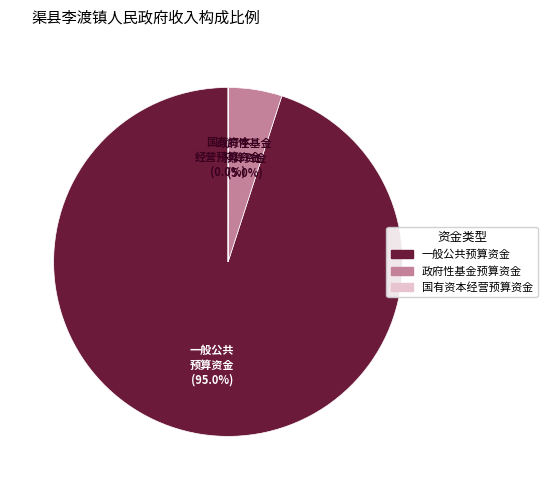

Combined, what portion of the pie is 政府性基金预算资金 and 一般公共预算资金?

100.0%